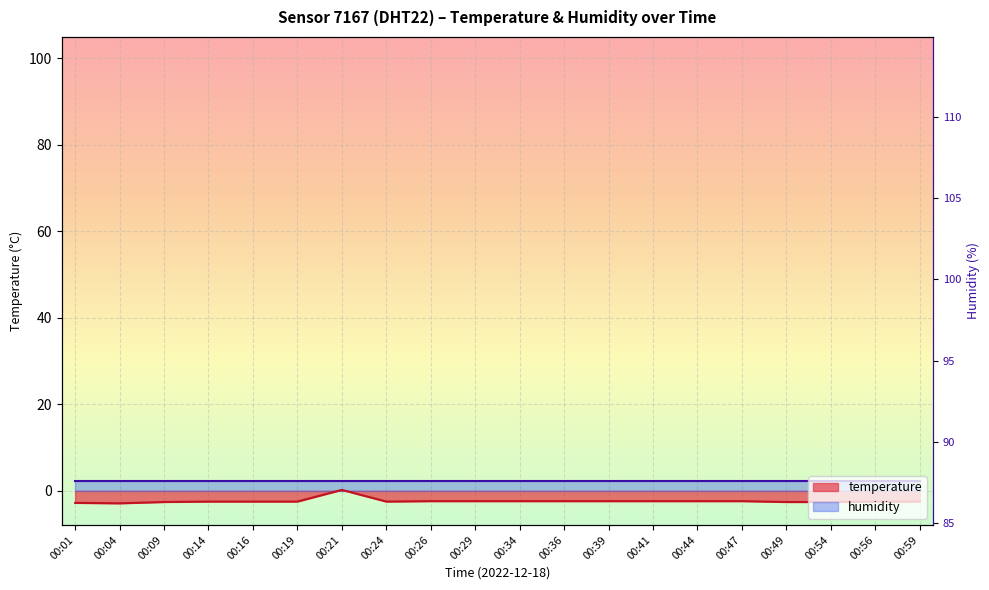

The value at 00:39 is -1.1. True or false?

False